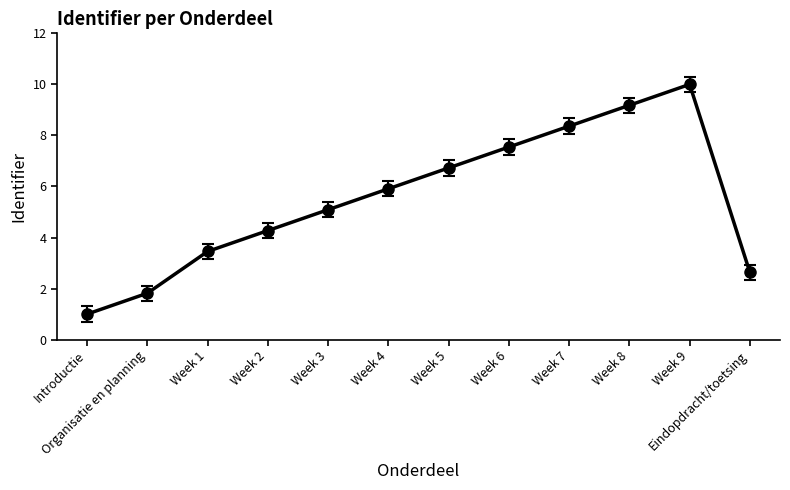

At which label does the data first exceed 5?

Week 3